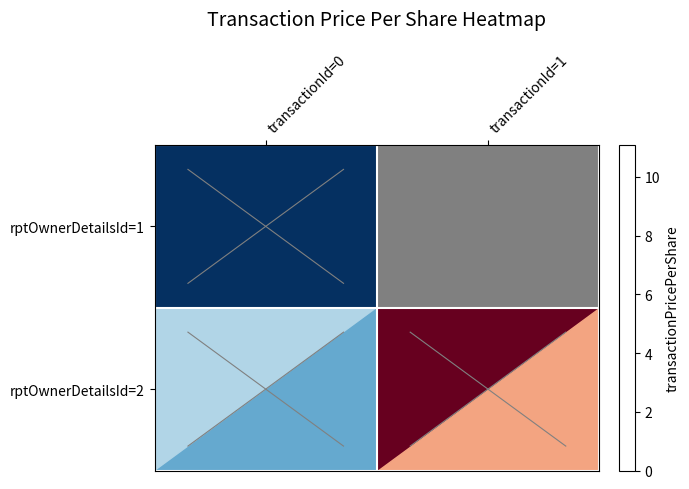

Rank the series at transactionId=0 from highest to lowest value.

rptOwnerDetailsId=2, rptOwnerDetailsId=1